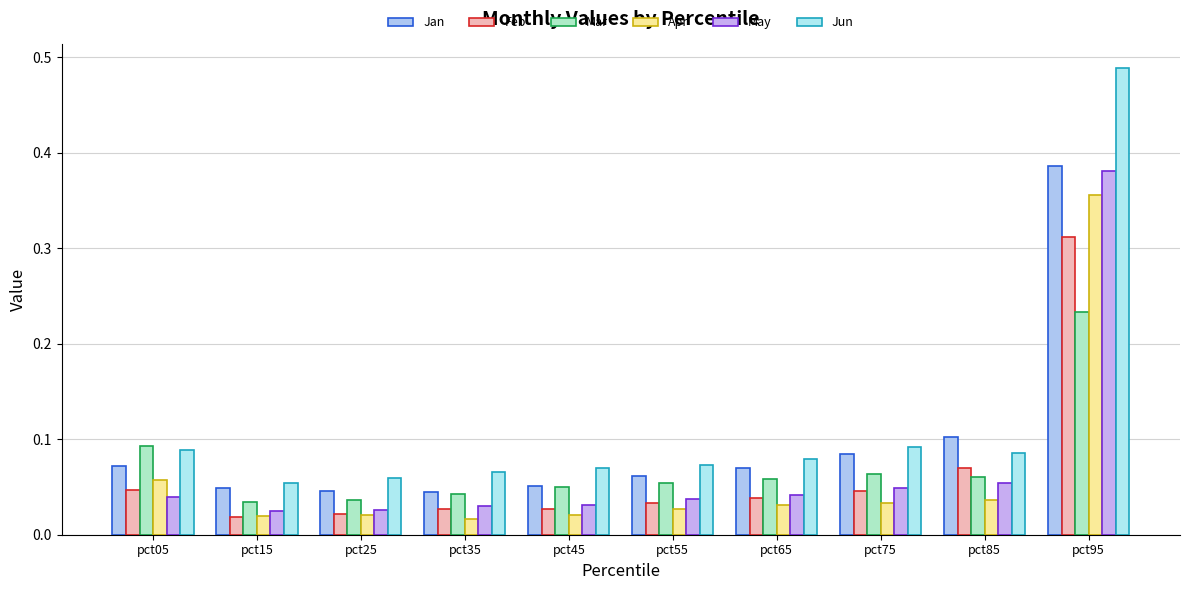

List the labels in order of May value, smallest first.

pct15, pct25, pct35, pct45, pct55, pct05, pct65, pct75, pct85, pct95